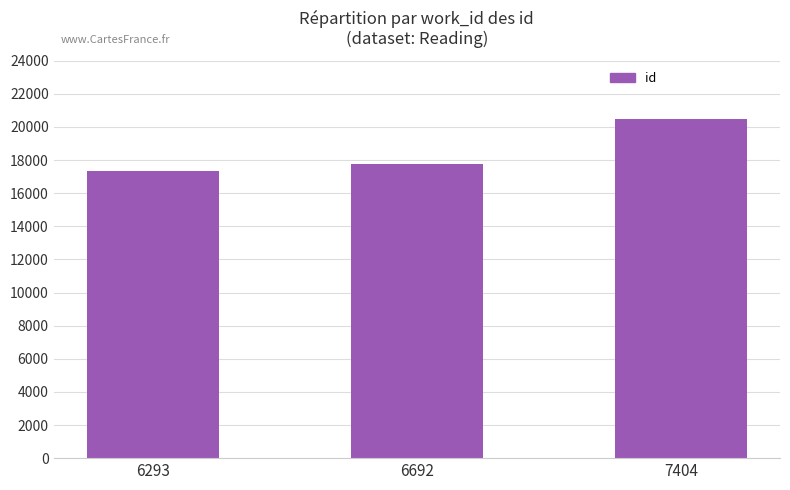

List the labels in order of value, largest first.

7404, 6692, 6293